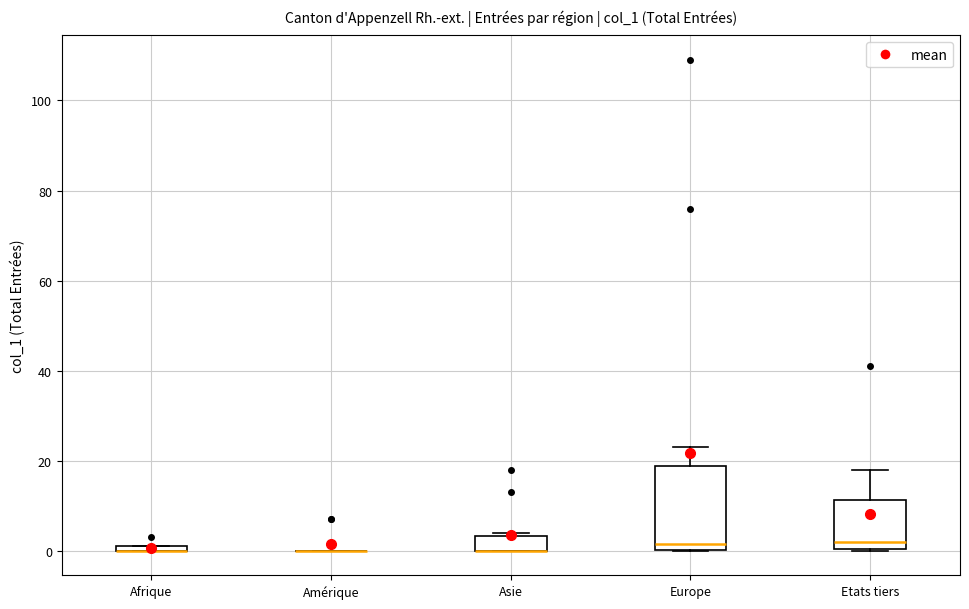

Comparing the boxes themselves (not the whiskers), which one is the tallest?

Europe